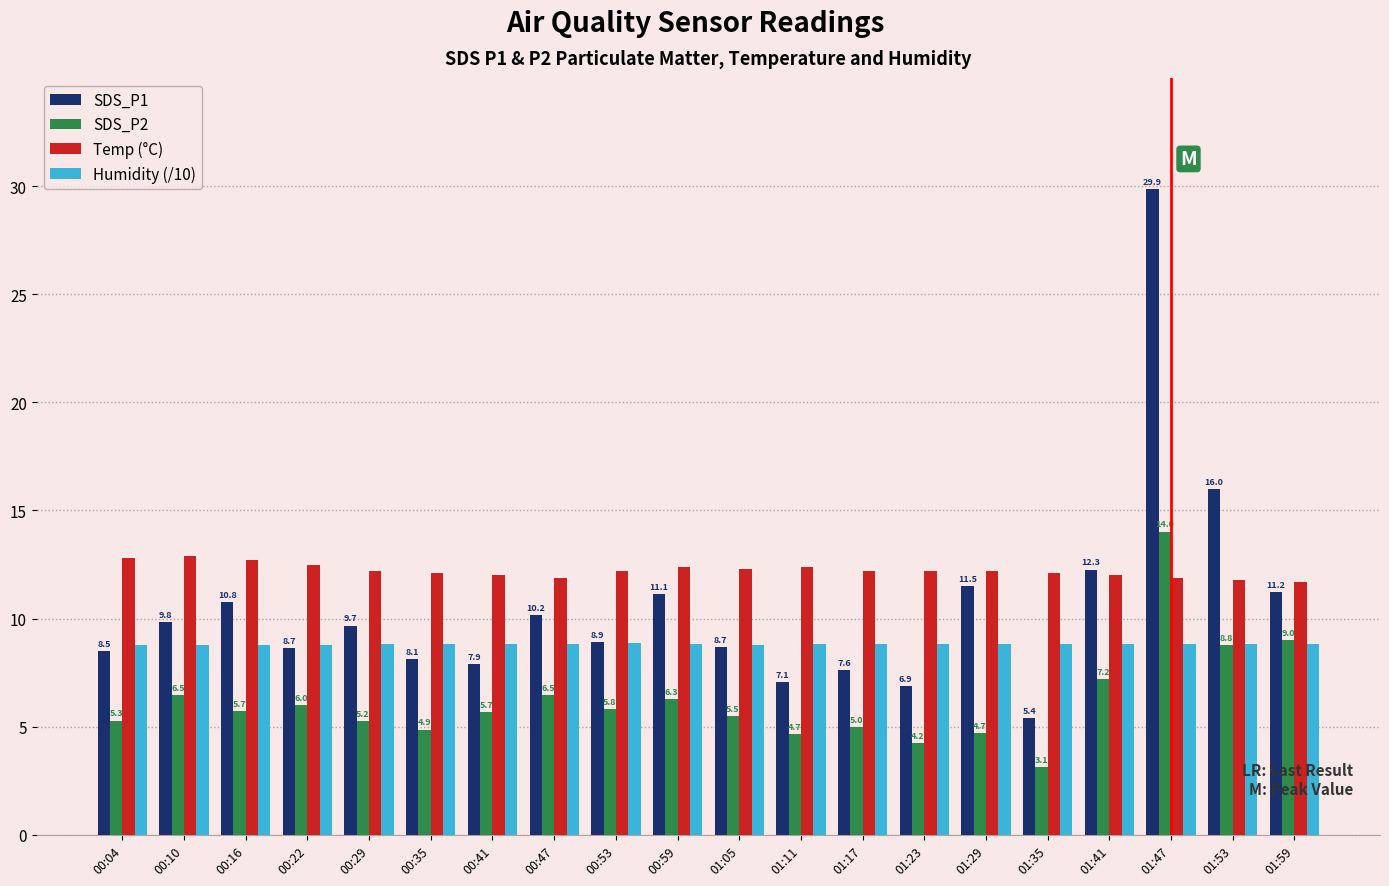

Rank the series at 00:10 from lowest to highest value.

SDS_P2, Humidity (/10), SDS_P1, Temp (°C)